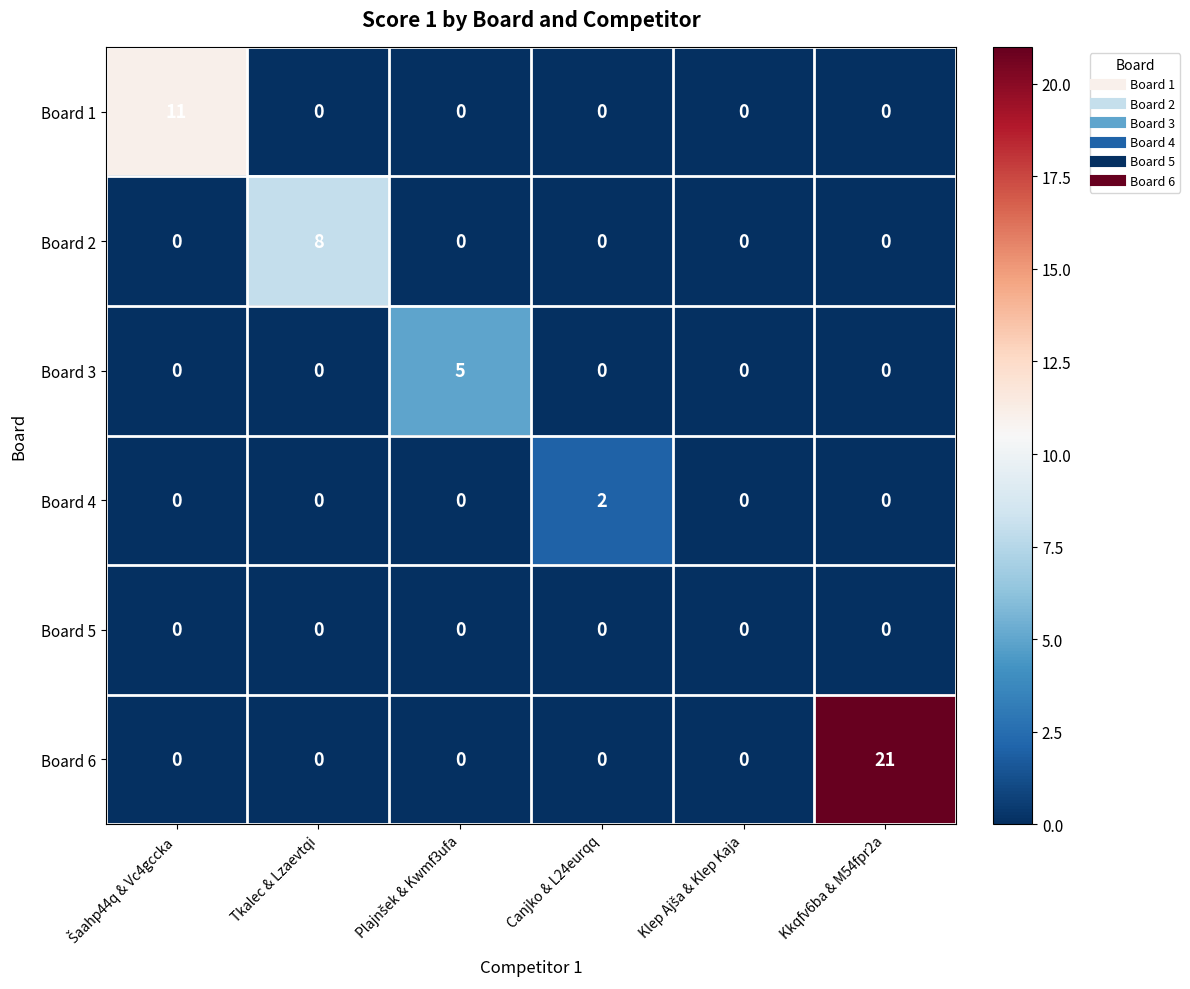

Between Canjko & L24eurqq and Kkqfv6ba & M54fpr2a, which series saw the biggest shift?

Board 6